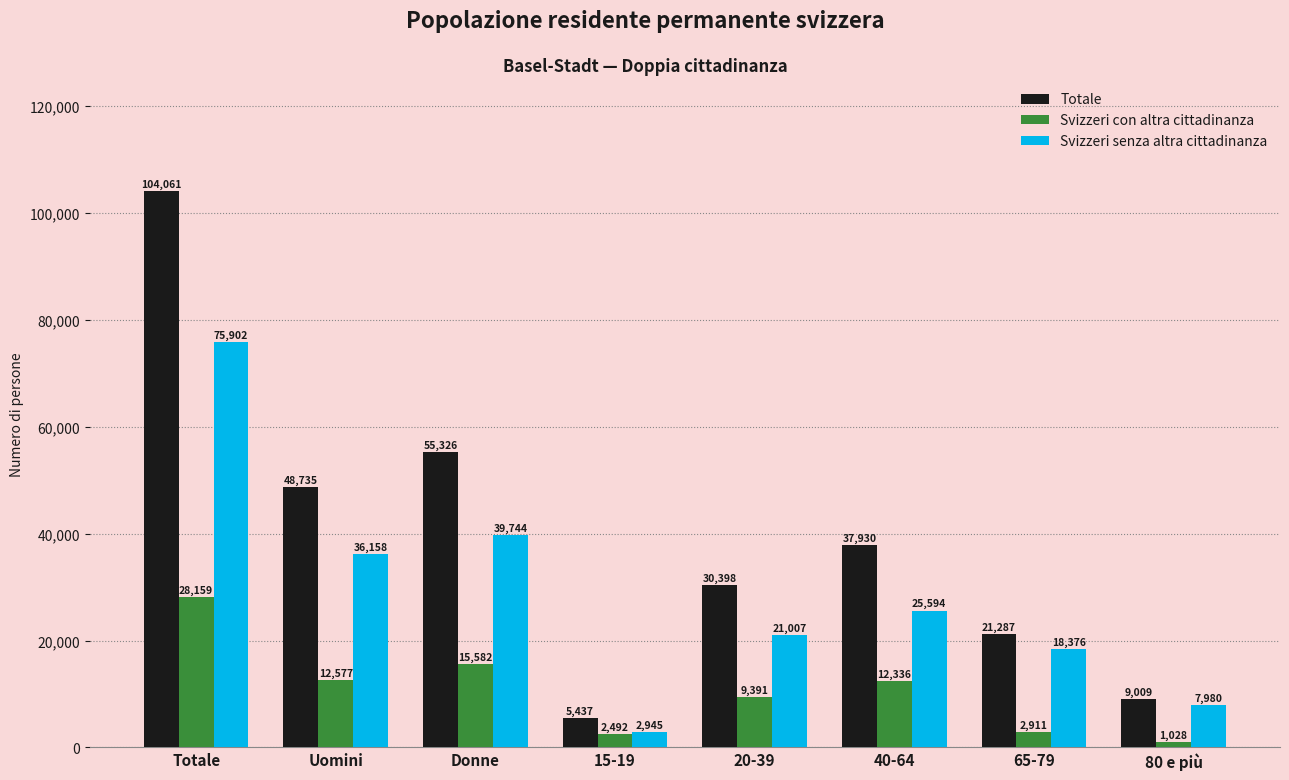

The value of Svizzeri senza altra cittadinanza at 65-79 is 6740.1. True or false?

False